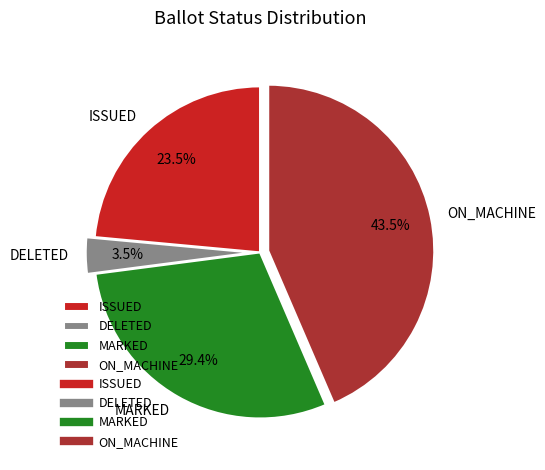

How many segments does this pie chart have?

4